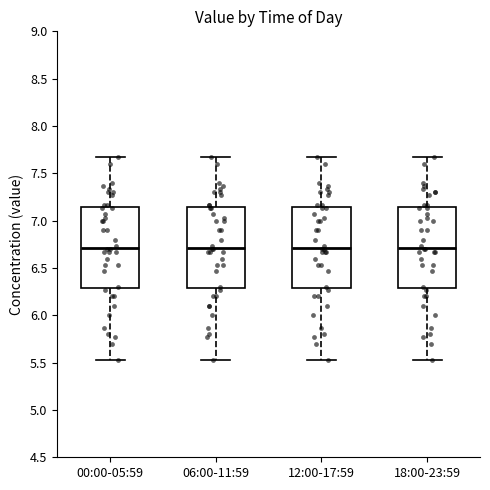

Reading left to right, transcribe this box plot: for each box, give where its median line is, the range the box spans, and where its two whiskers end, as read against the y-axis. The values are not printed on the chart, so give them approximately, as read against the axis.

00:00-05:59: median 6.70, box 6.30 to 7.15, whiskers 5.55 to 7.65
06:00-11:59: median 6.70, box 6.30 to 7.15, whiskers 5.55 to 7.65
12:00-17:59: median 6.70, box 6.30 to 7.15, whiskers 5.55 to 7.65
18:00-23:59: median 6.70, box 6.30 to 7.15, whiskers 5.55 to 7.65